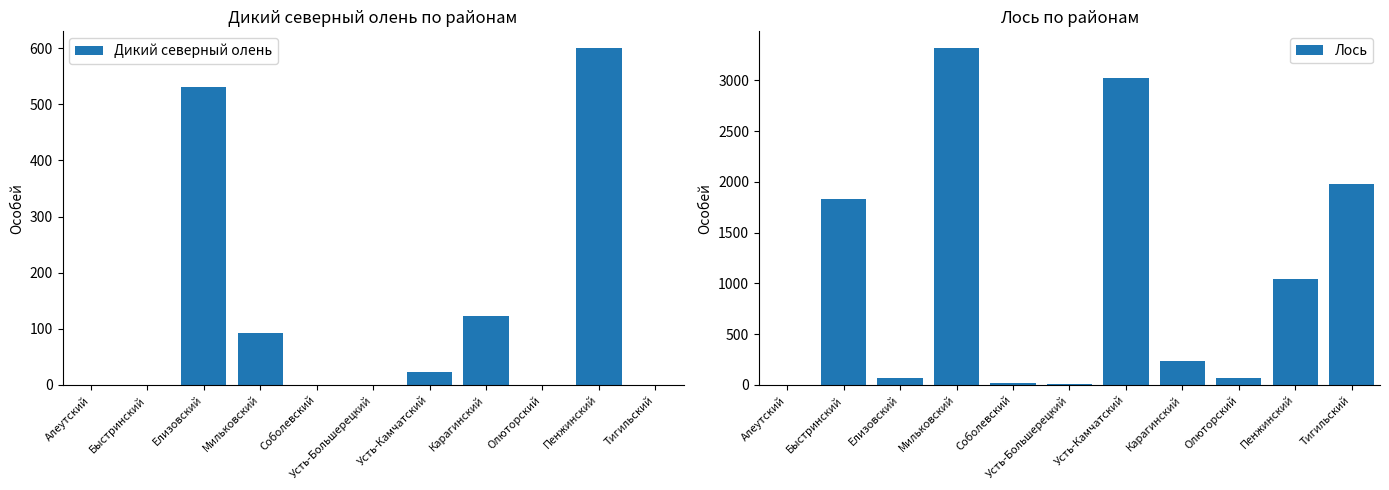

At which label is Дикий северный олень closest to 300?

Карагинский